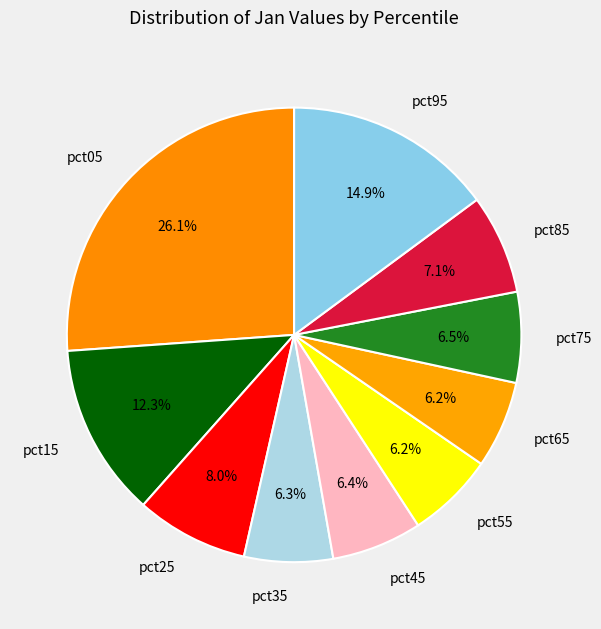

The pct95 slice represents 9% of the pie. True or false?

False